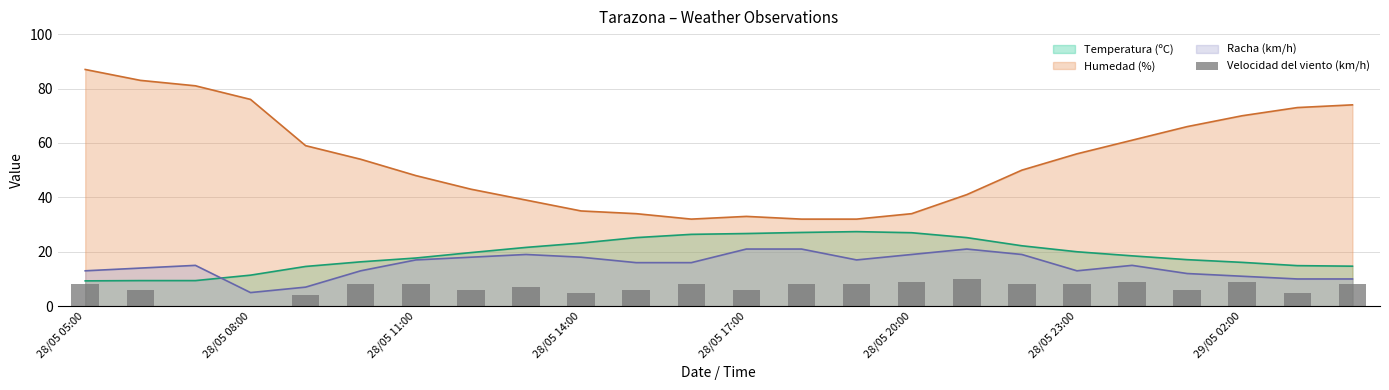

What is the average value?

7